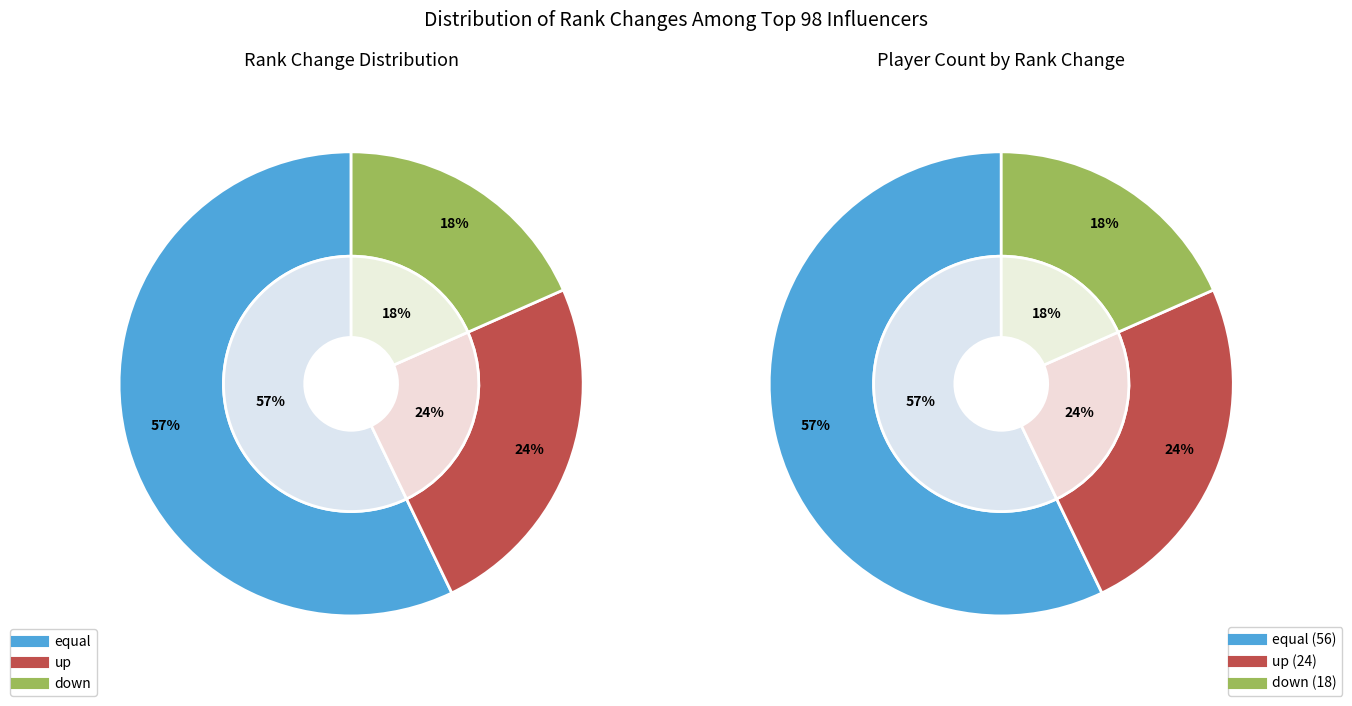

Which slice is the smallest?

down